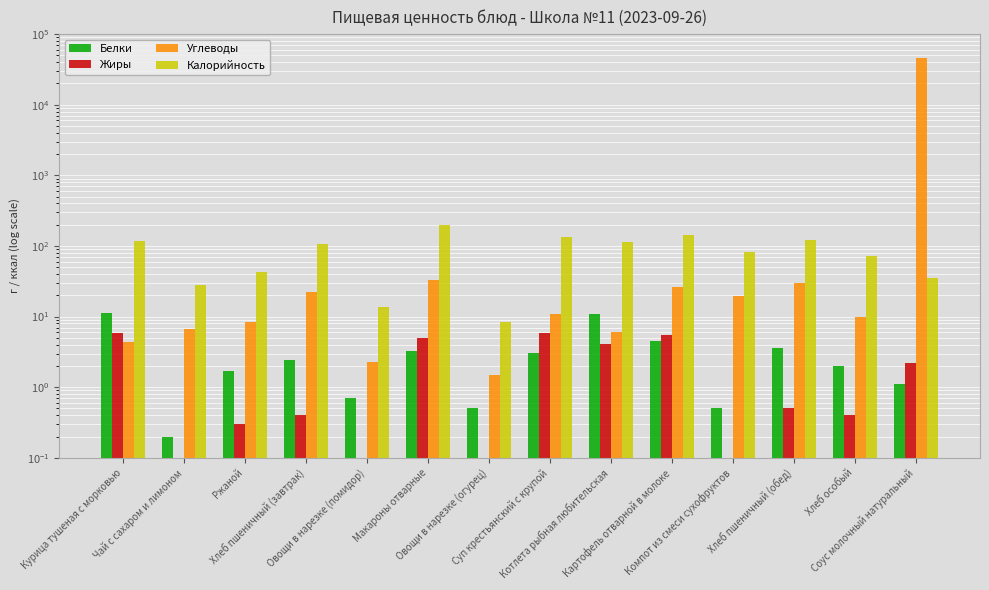

Rank the categories by Жиры value from lowest to highest.

Компот из смеси сухофруктов, Чай с сахаром и лимоном, Овощи в нарезке (помидор), Овощи в нарезке (огурец), Ржаной, Хлеб пшеничный (завтрак), Хлеб особый, Хлеб пшеничный (обед), Соус молочный натуральный, Котлета рыбная любительская, Макароны отварные, Картофель отварной в молоке, Курица тушеная с морковью, Суп крестьянский с крупой